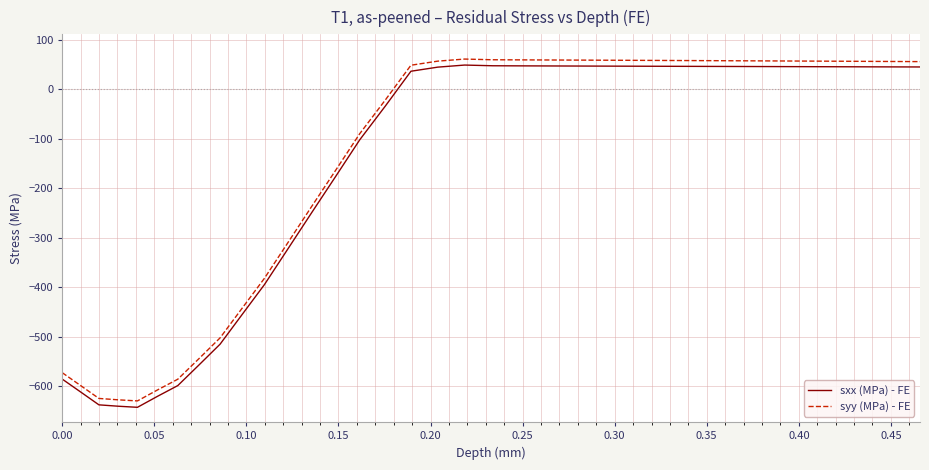

What is the smallest value displayed?

-643.0